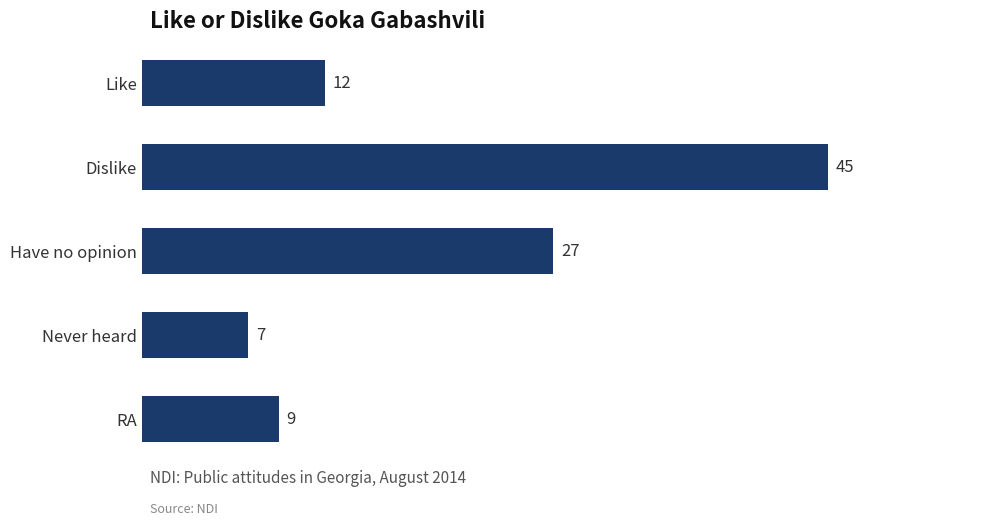

What is the greatest value displayed?

45